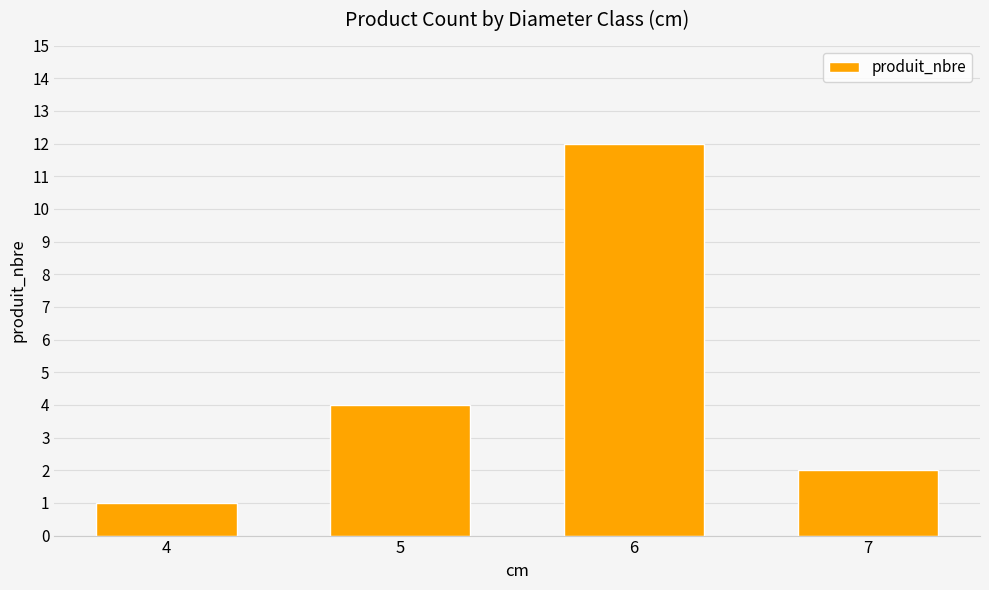

How many data points are less than 4?

2